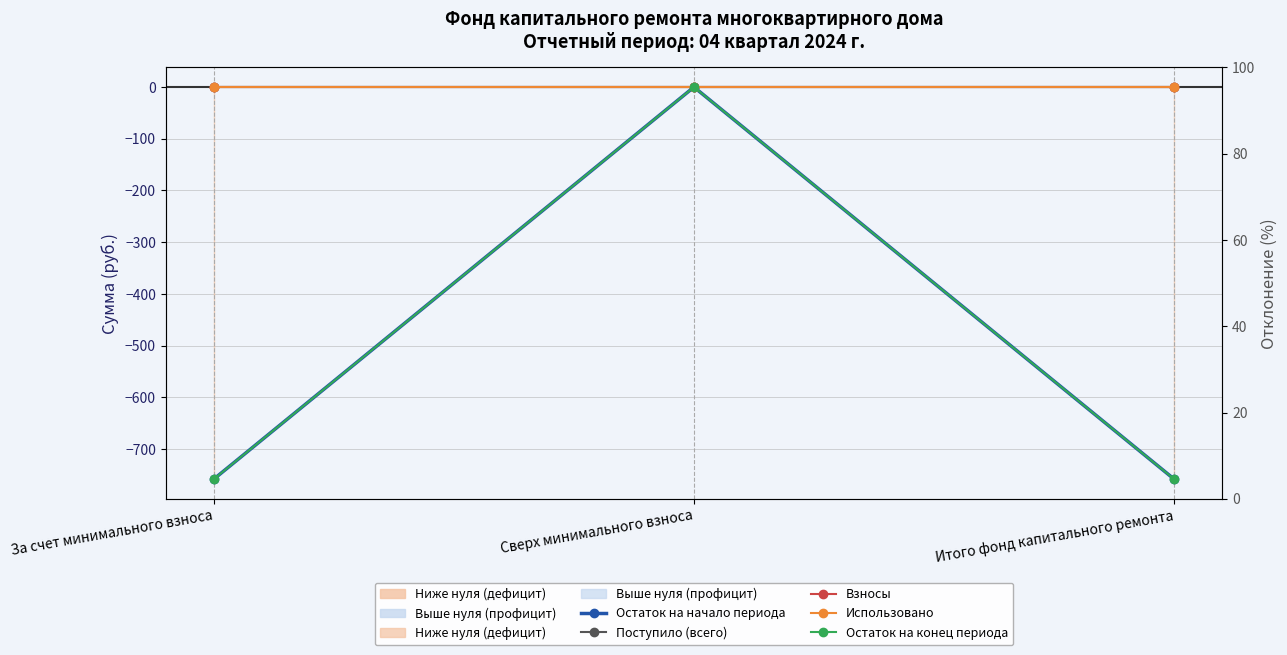

How many values in the Остаток на начало периода series are below -758?

2